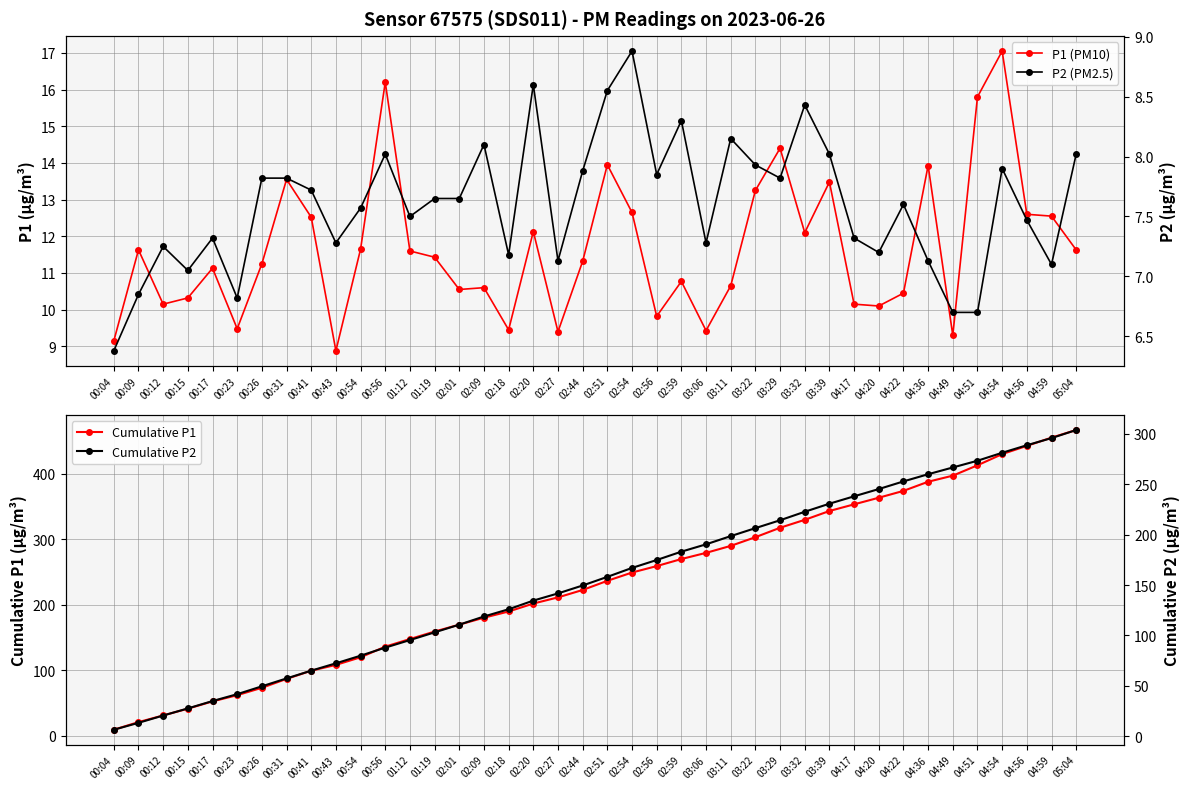

Which series has the largest total across all categories?

Cumulative P1